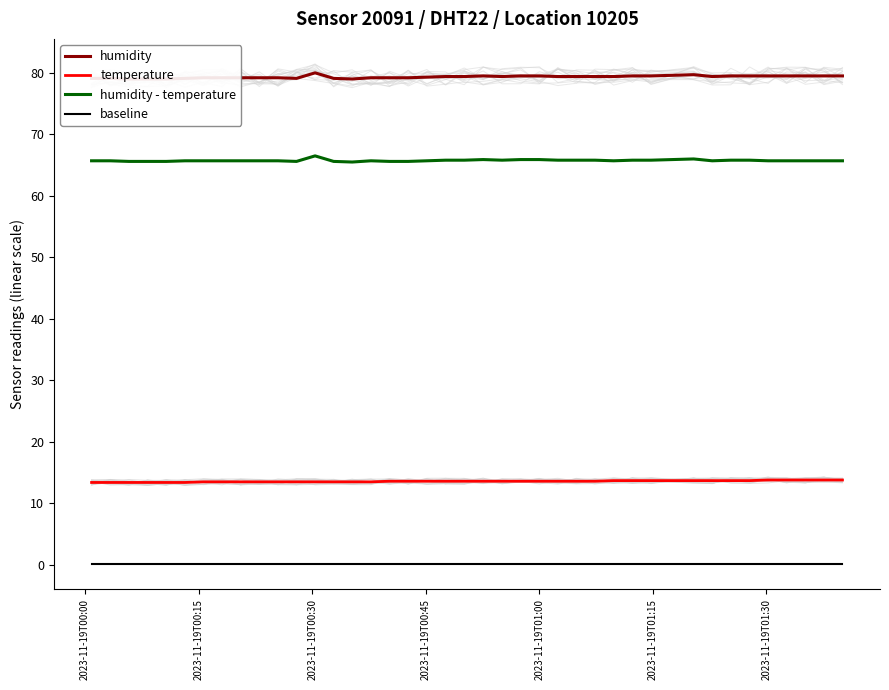

True or false: baseline and temperature intersect in this chart.

False